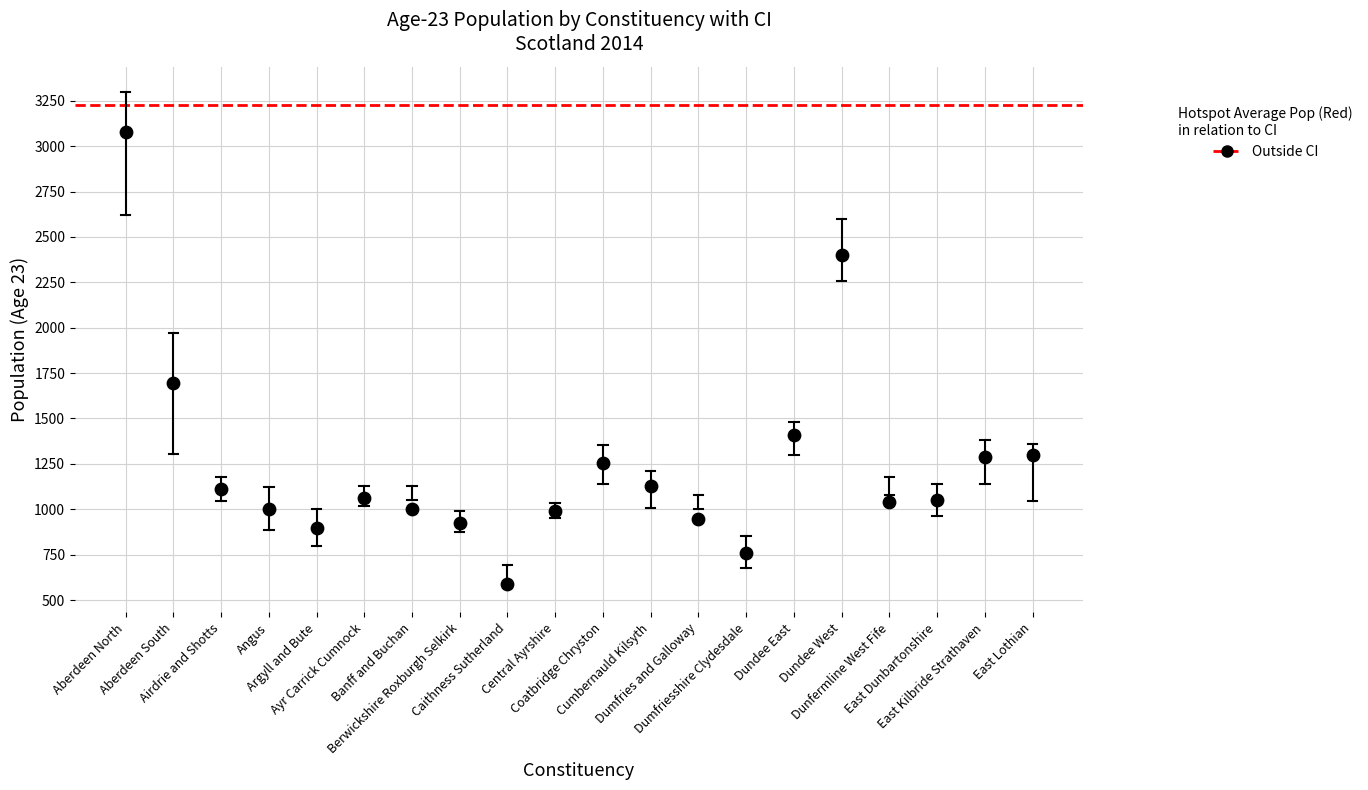

What Y value in the scatter plot is closest to 1833?

1694